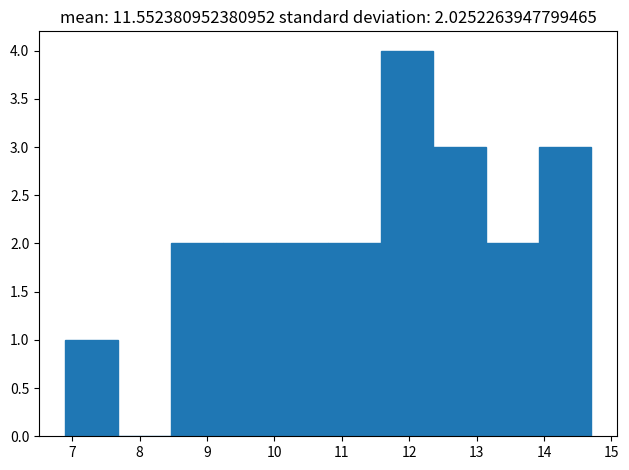

Reading left to right, list every bar in this chart as the range it spans on the x-axis followed by its height. Neither the bar edges nor the heights are printed on the chart, so give them approximately, as read against the axes.

6.90 to 7.68: 1
7.68 to 8.46: 0
8.46 to 9.24: 2
9.24 to 10.02: 2
10.02 to 10.80: 2
10.80 to 11.58: 2
11.58 to 12.36: 4
12.36 to 13.14: 3
13.14 to 13.92: 2
13.92 to 14.70: 3